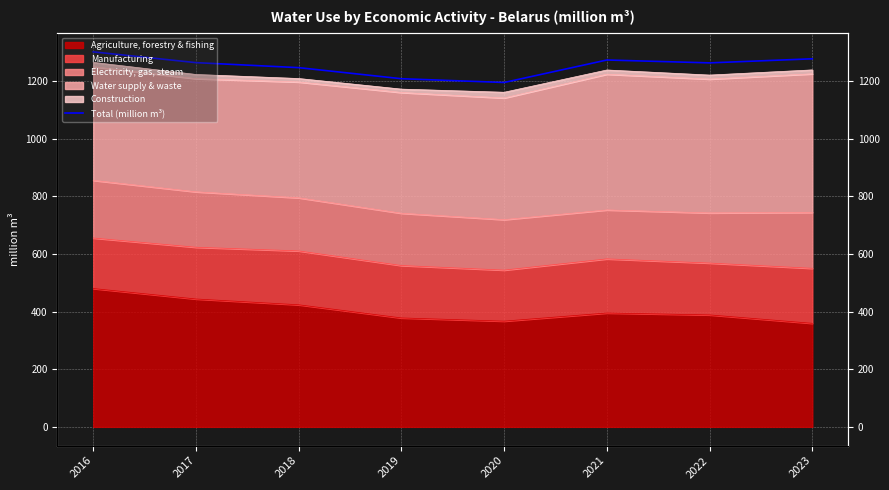

What is the change in value from 2021 to 2022?

-10.0